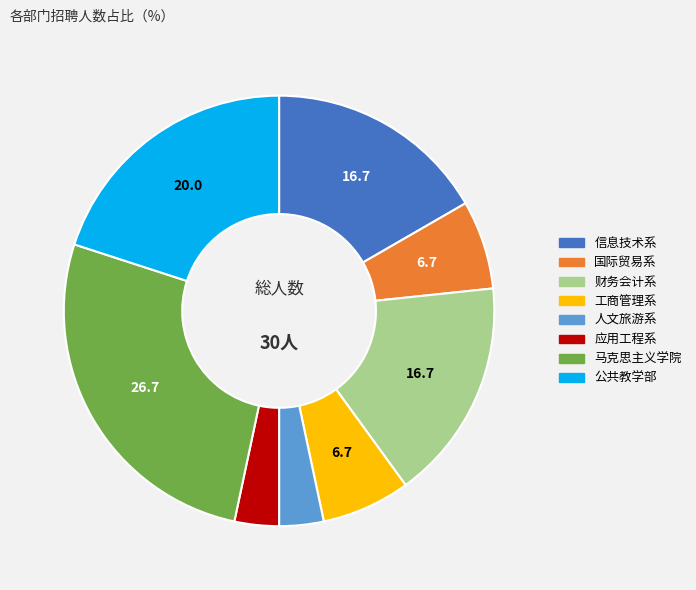

Is there any slice that represents more than half of the pie?

No